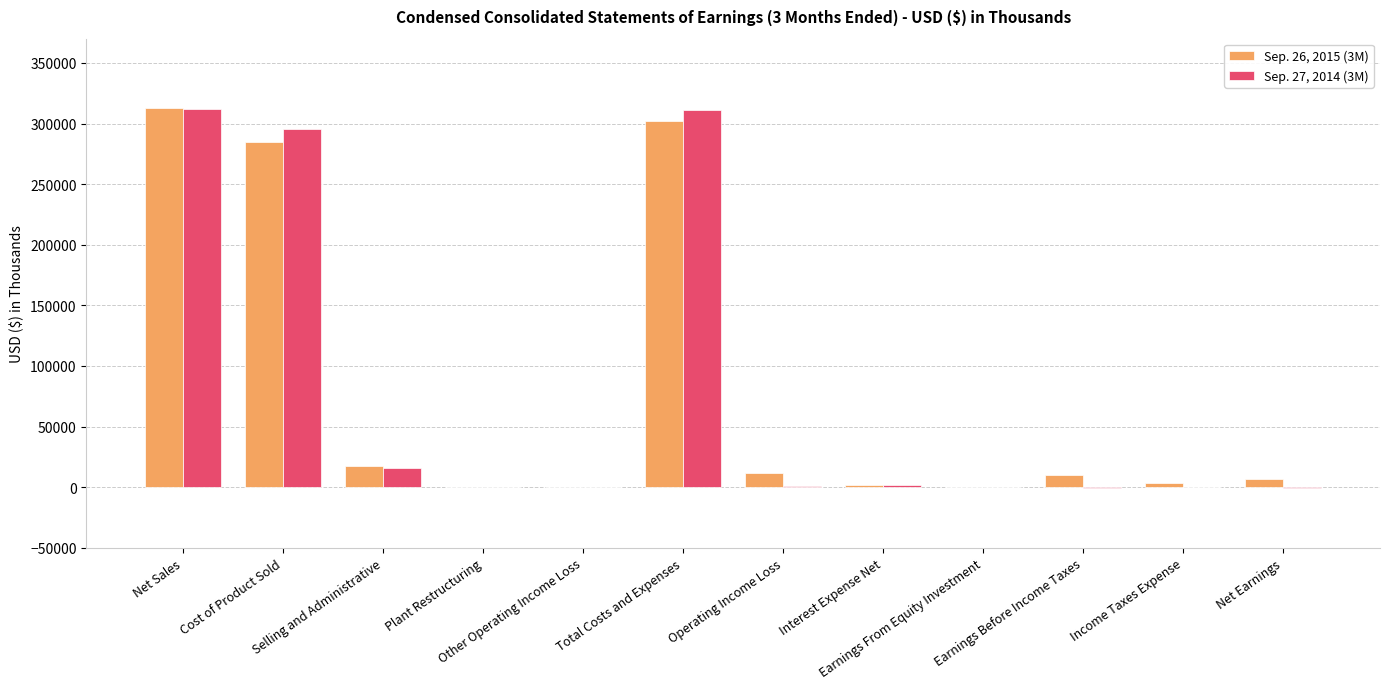

What are all the series names shown in the legend?

Sep. 26, 2015 (3M), Sep. 27, 2014 (3M)